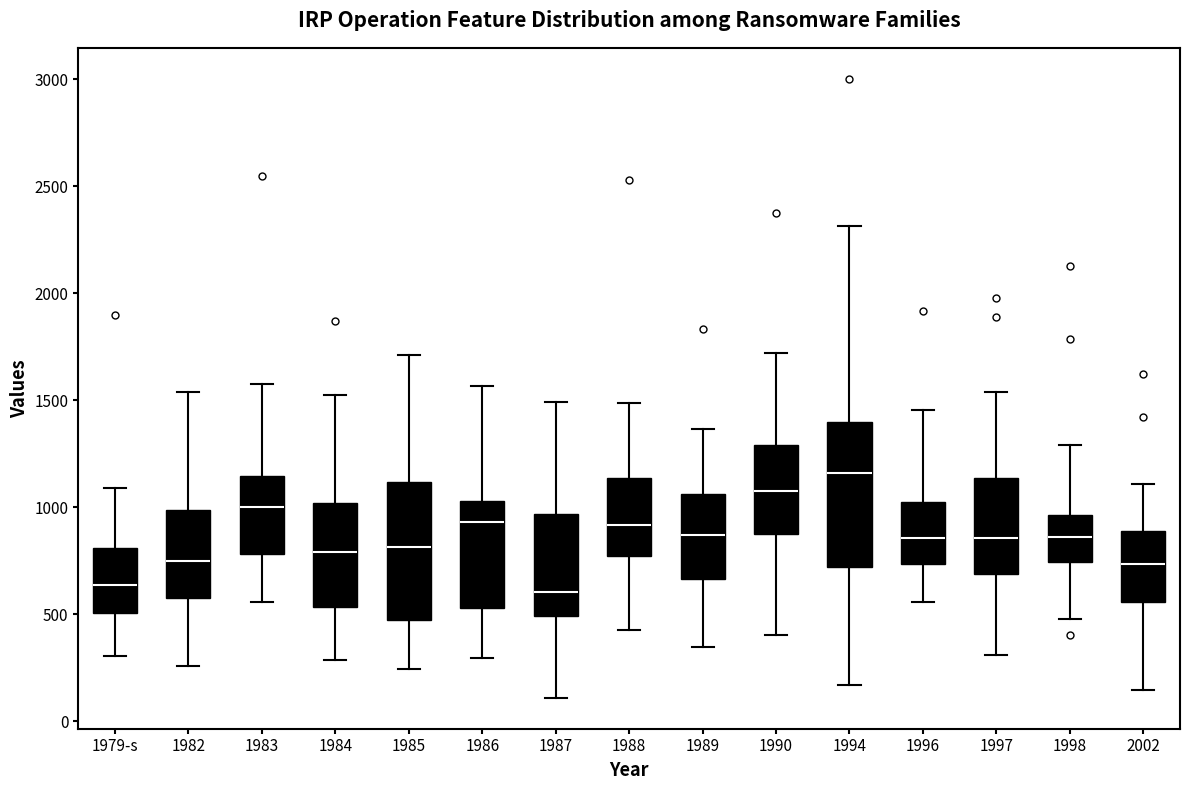

Reading left to right, read every box against the y-axis: the position of its median line, the range the box covers, and the ends of its whiskers. The values are not printed on the chart, so give them approximately, as read against the axis.

1979-s: median 650, box 500 to 800, whiskers 300 to 1100
1982: median 750, box 550 to 1000, whiskers 250 to 1550
1983: median 1000, box 800 to 1150, whiskers 550 to 1550
1984: median 800, box 550 to 1000, whiskers 300 to 1500
1985: median 800, box 450 to 1100, whiskers 250 to 1700
1986: median 950, box 550 to 1050, whiskers 300 to 1550
1987: median 600, box 500 to 950, whiskers 100 to 1500
1988: median 900, box 750 to 1150, whiskers 450 to 1500
1989: median 850, box 650 to 1050, whiskers 350 to 1350
1990: median 1100, box 850 to 1300, whiskers 400 to 1700
1994: median 1150, box 700 to 1400, whiskers 150 to 2300
1996: median 850, box 750 to 1000, whiskers 550 to 1450
1997: median 850, box 700 to 1150, whiskers 300 to 1550
1998: median 850, box 750 to 950, whiskers 500 to 1300
2002: median 750, box 550 to 900, whiskers 150 to 1100